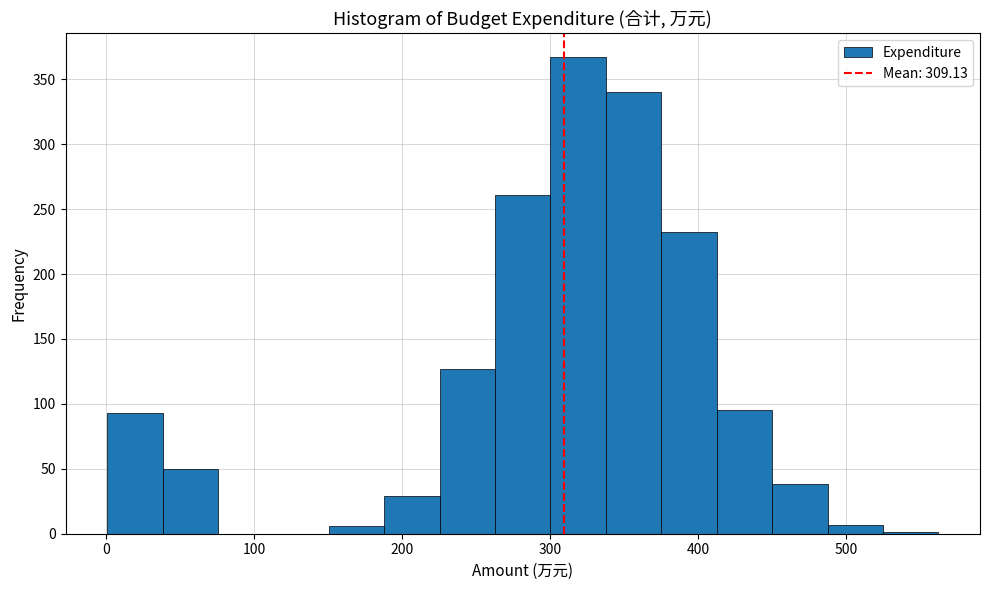

Read against the x-axis, roughly where is the centre of the tallest bar?

320